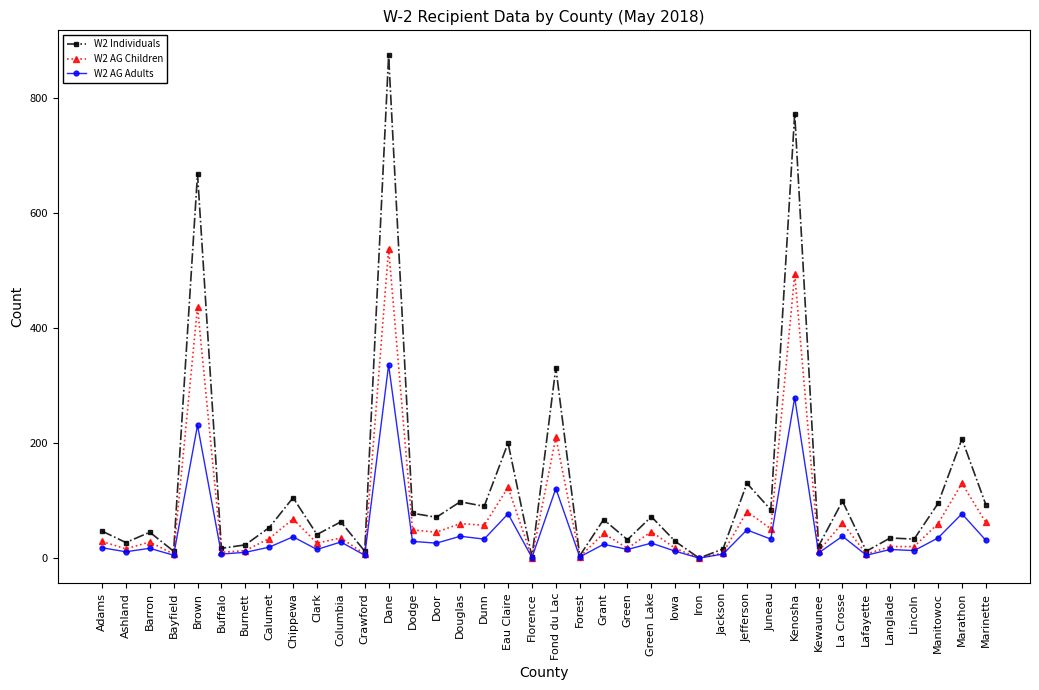

Which series changed the most between Columbia and Iowa?

W2 Individuals